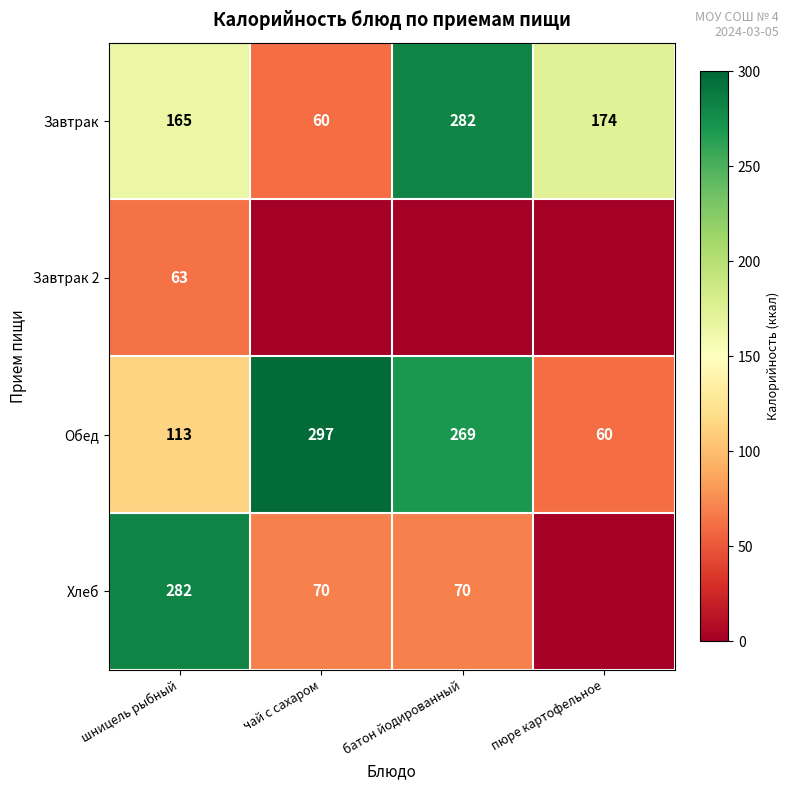

How many Обед values are between 113 and 297?

3